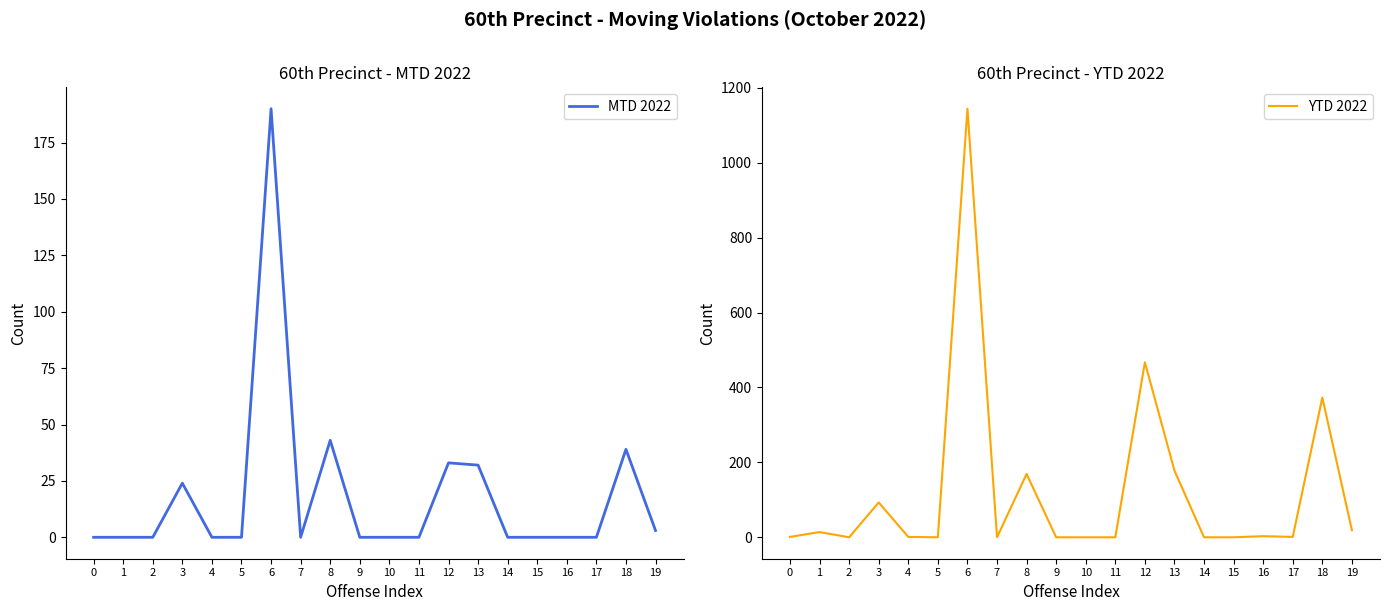

In MTD 2022, how many points are higher than both neighbors (excluding endpoints)?

5